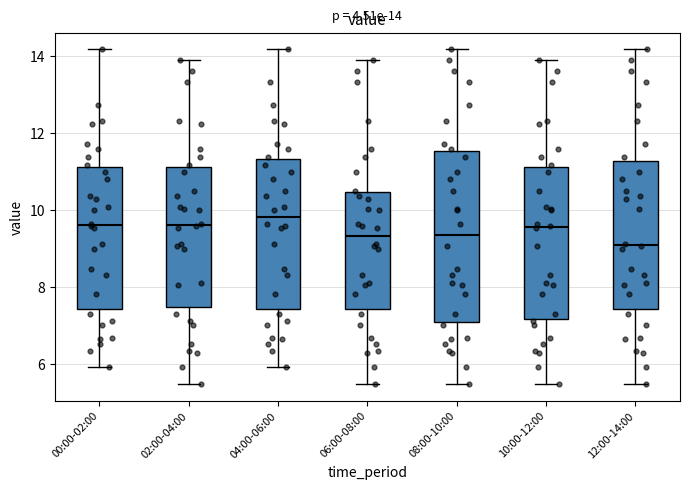

Which box's median line is the highest?

04:00-06:00